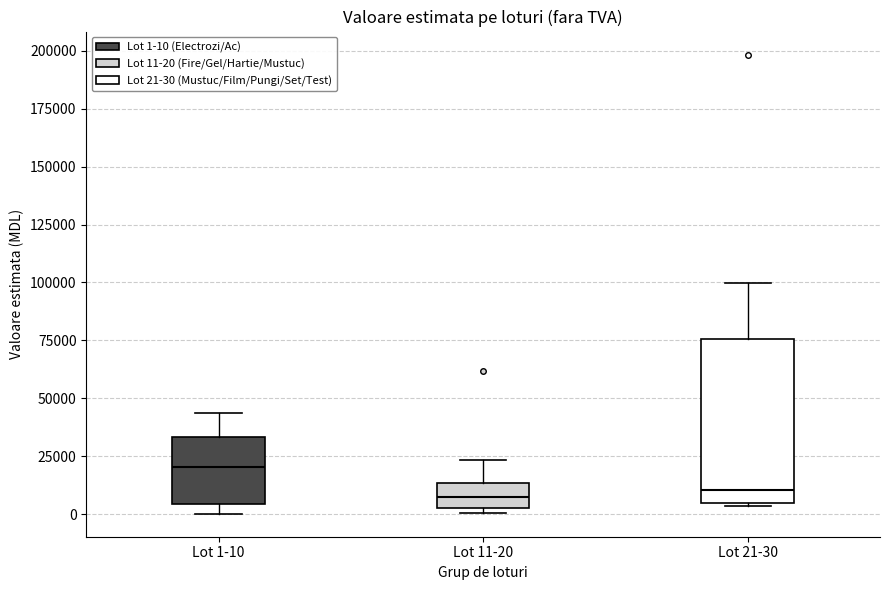

Reading left to right, transcribe this box plot: for each box, give where its median line is, the range the box spans, and where its two whiskers end, as read against the y-axis. The values are not printed on the chart, so give them approximately, as read against the axis.

Lot 1-10: median 20000, box 5000 to 35000, whiskers 0 to 45000
Lot 11-20: median 10000, box 0 to 15000, whiskers 0 (just below the box's lower edge) to 25000
Lot 21-30: median 10000, box 5000 to 75000, whiskers 5000 to 100000